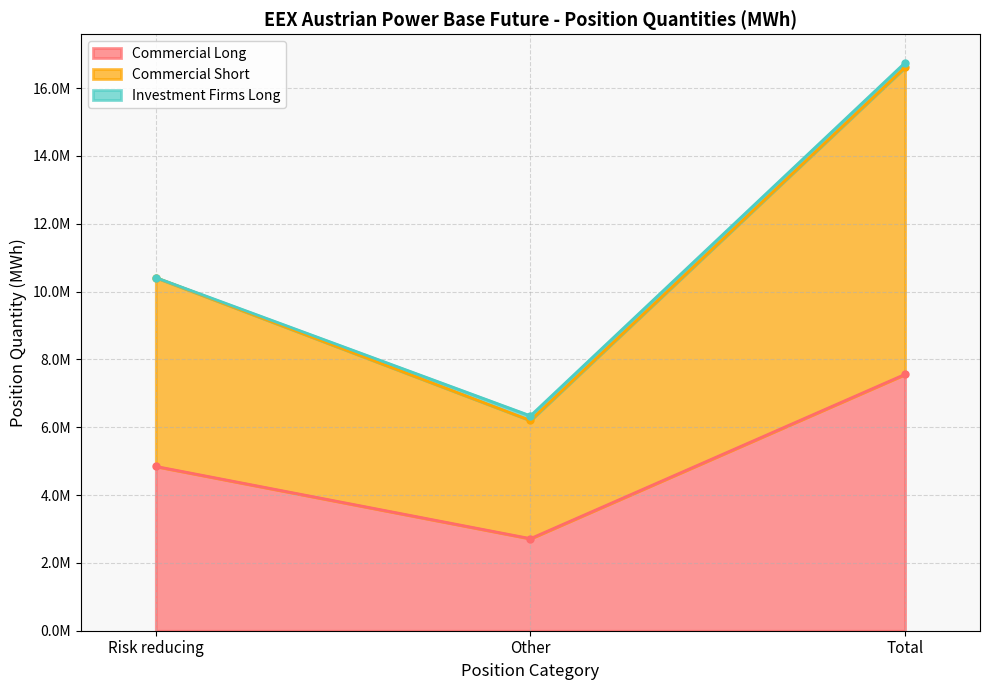

Rank the categories by Commercial Long value from highest to lowest.

Total, Risk reducing, Other